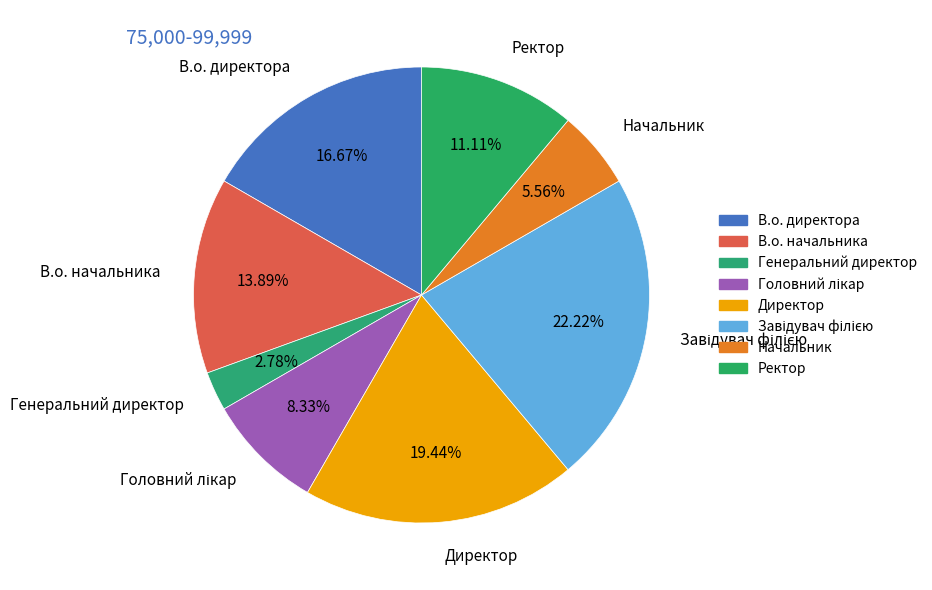

To the nearest percent, what is the difference between the В.о. начальника and Начальник slice percentages?

8%